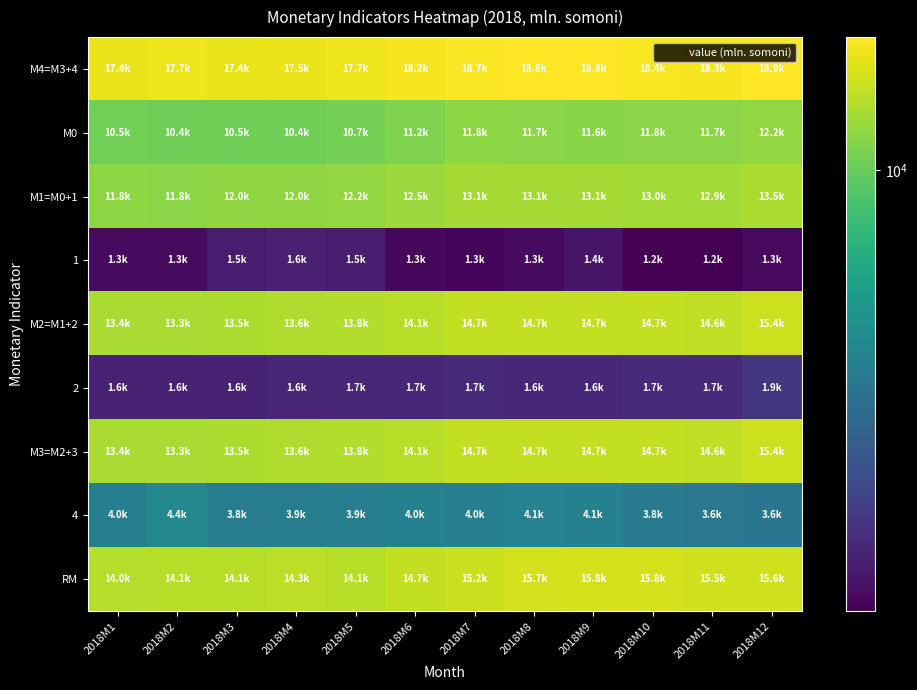

Count the number of data series in this chart.

9